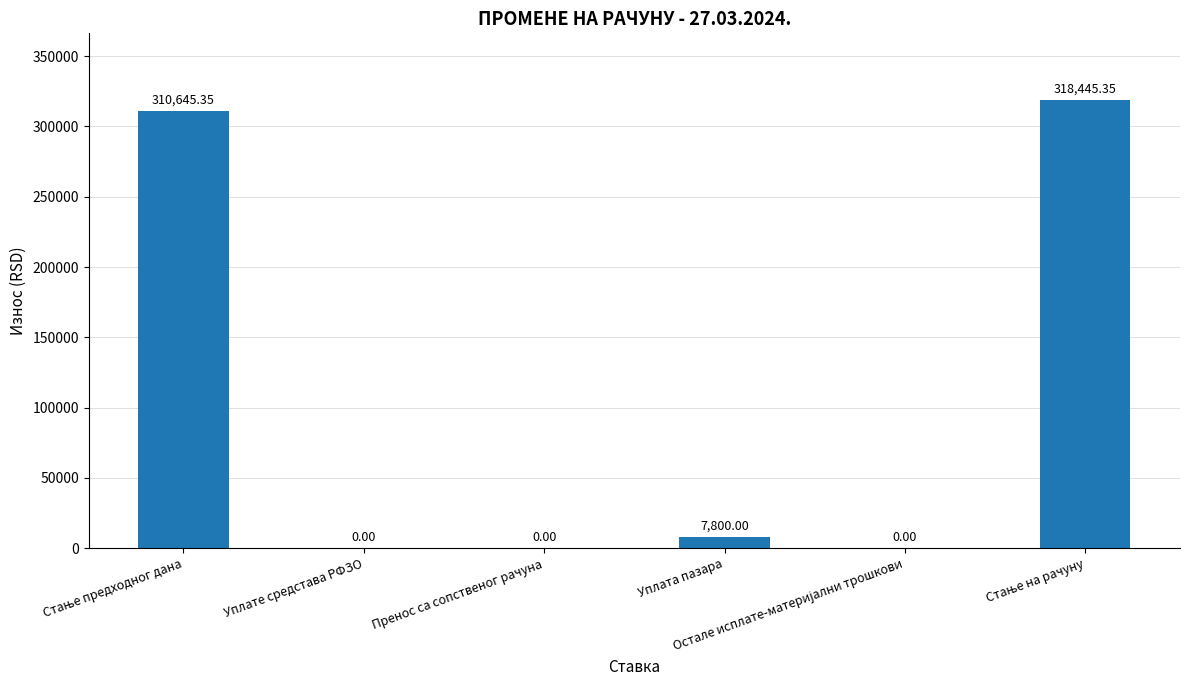

At which label is the value closest to 159222?

Уплата пазара